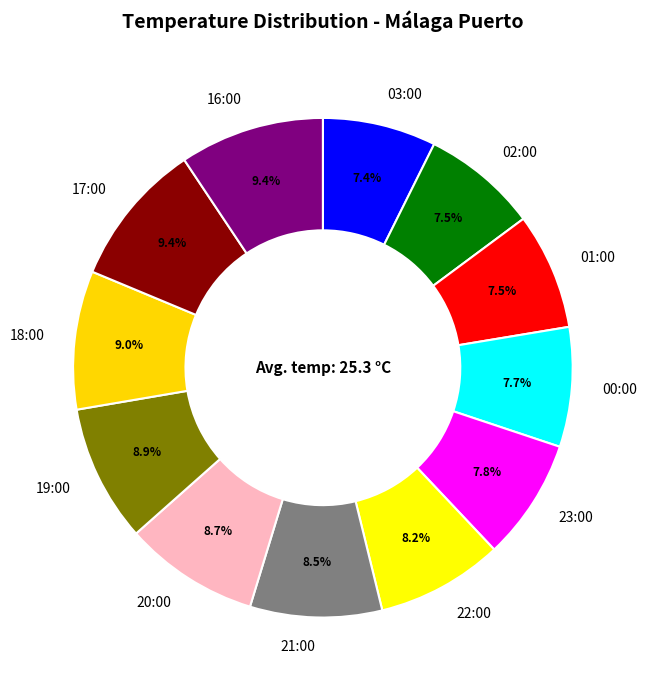

Does 18:00 represent more than half of the total?

No